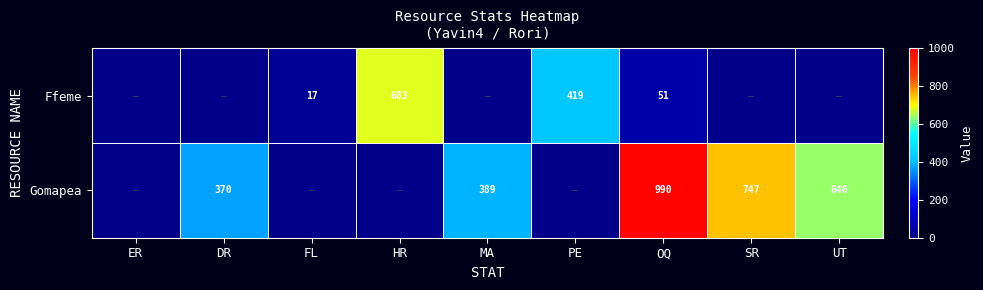

How many distinct data groups are displayed?

2